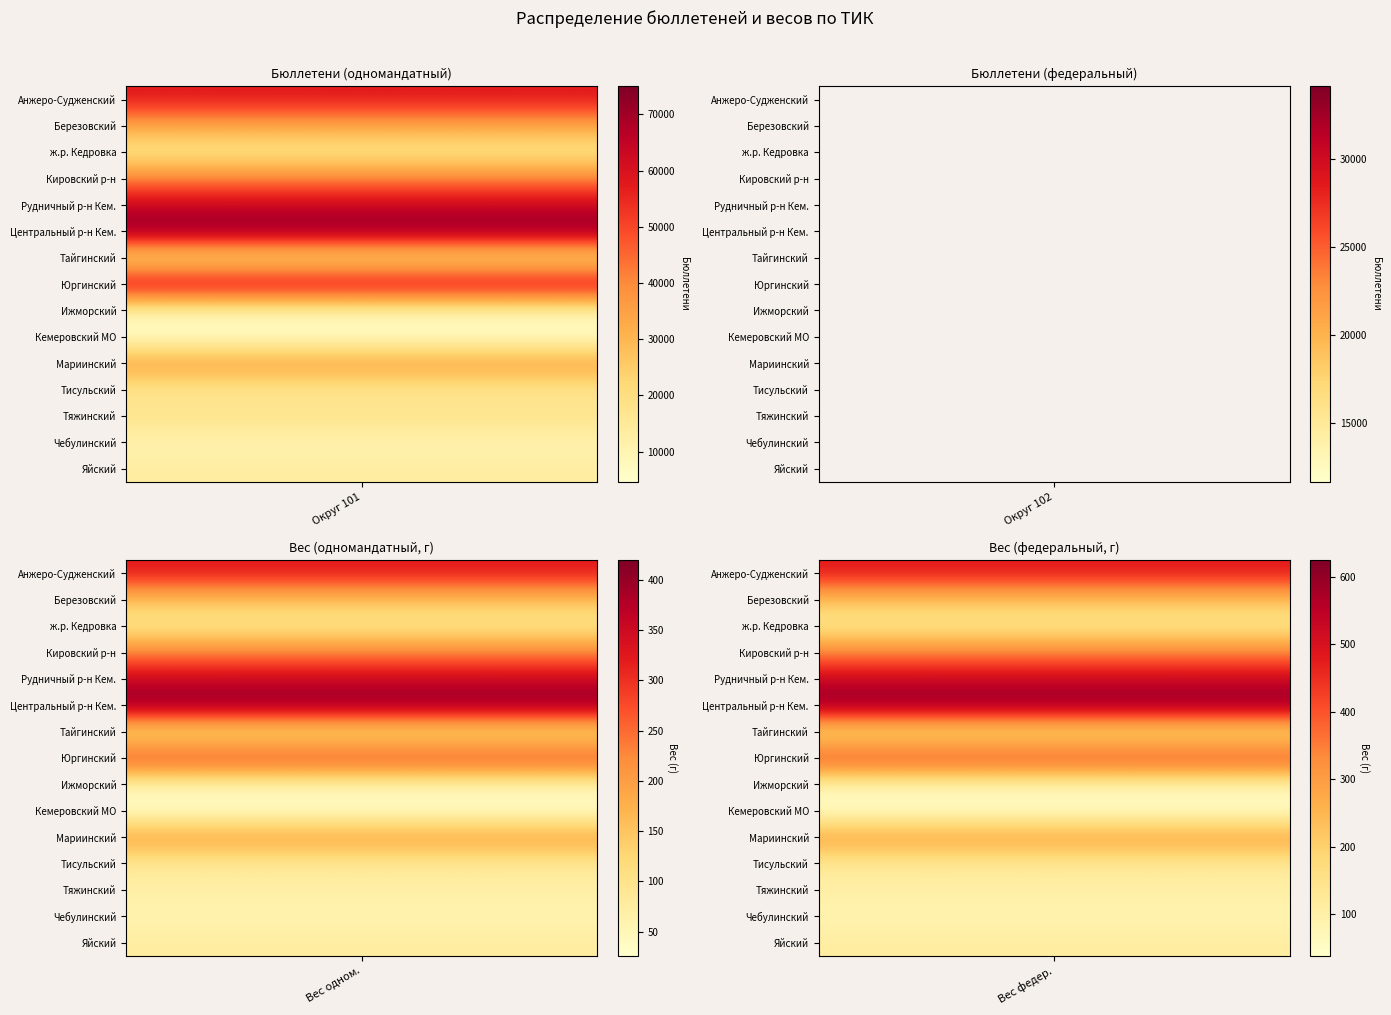

Is it true that ТИК Тисульского equals 10628 at Округ 103?

False